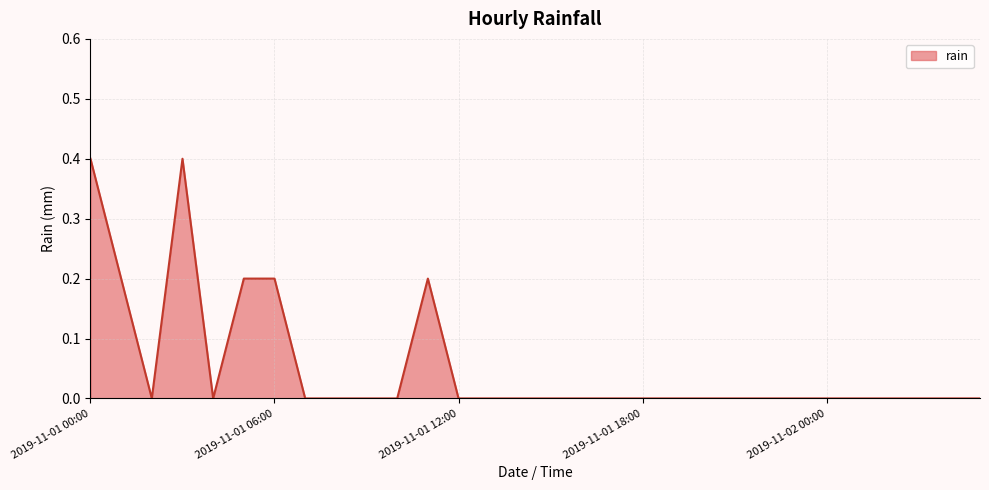

How many lines are shown in the chart?

1